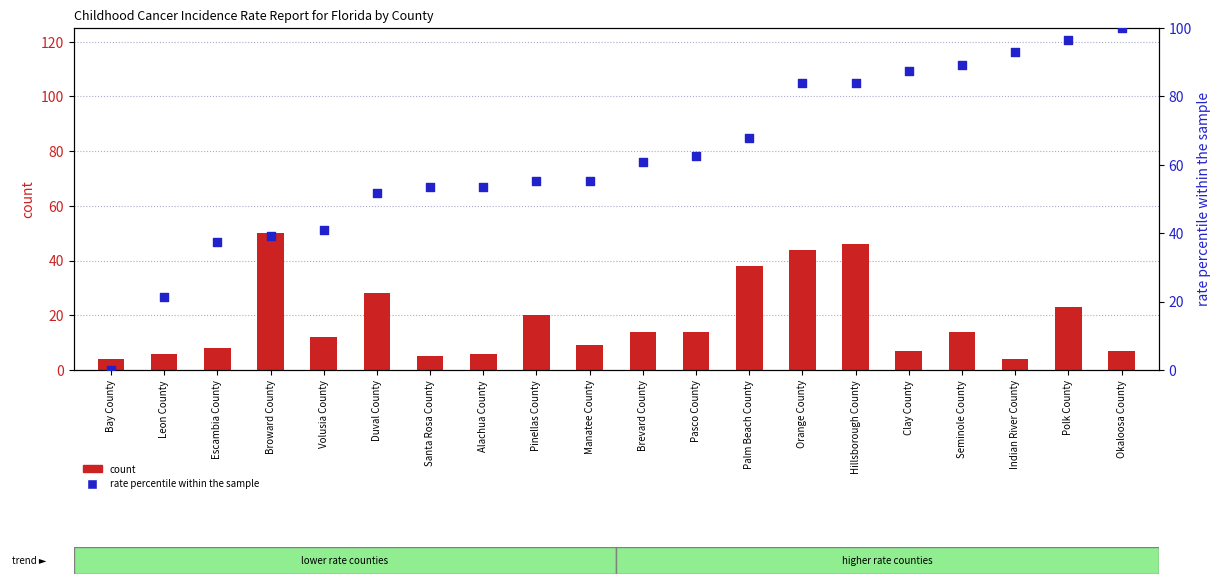

At how many categories does at least one series exceed 69?

7